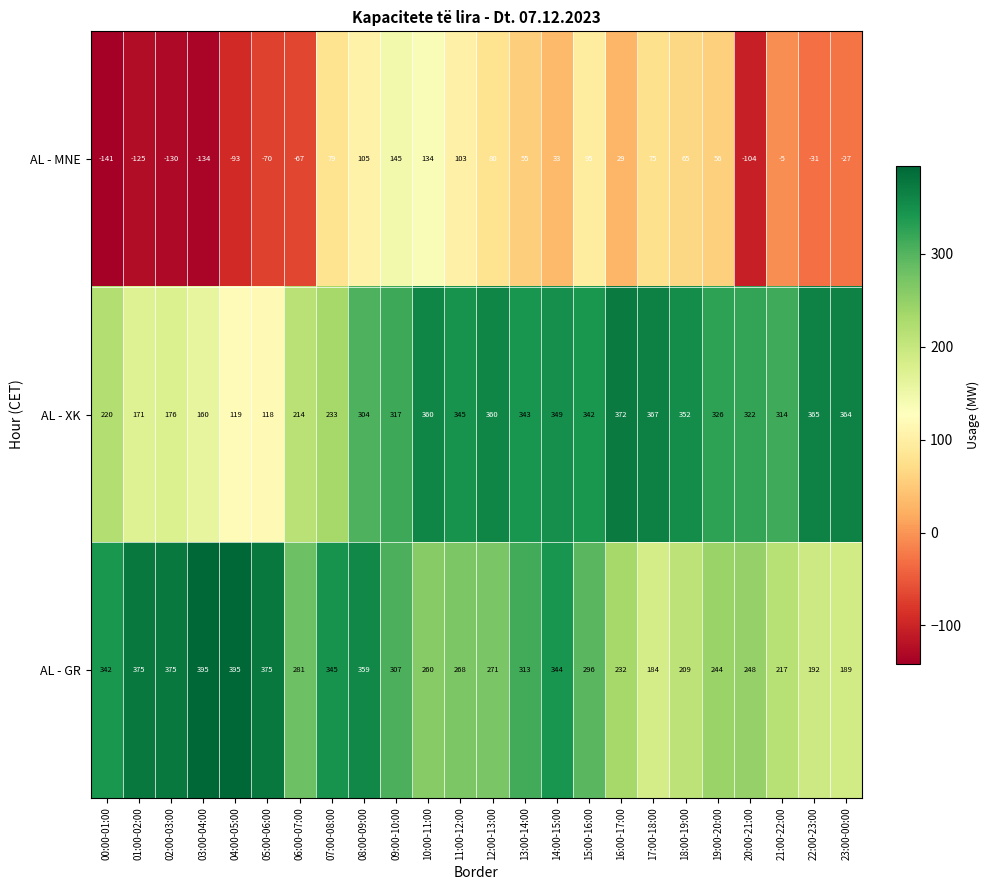

Count the number of data series in this chart.

3